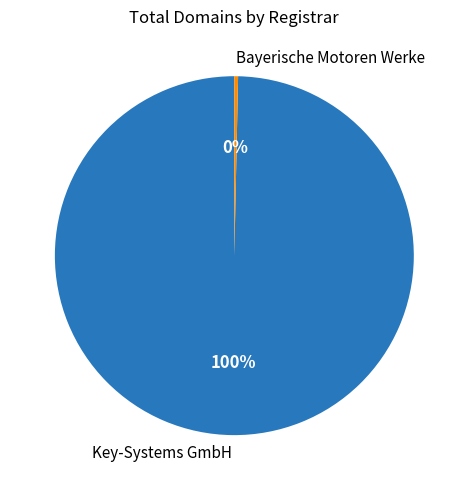

To the nearest percent, what is the average slice percentage?

50%